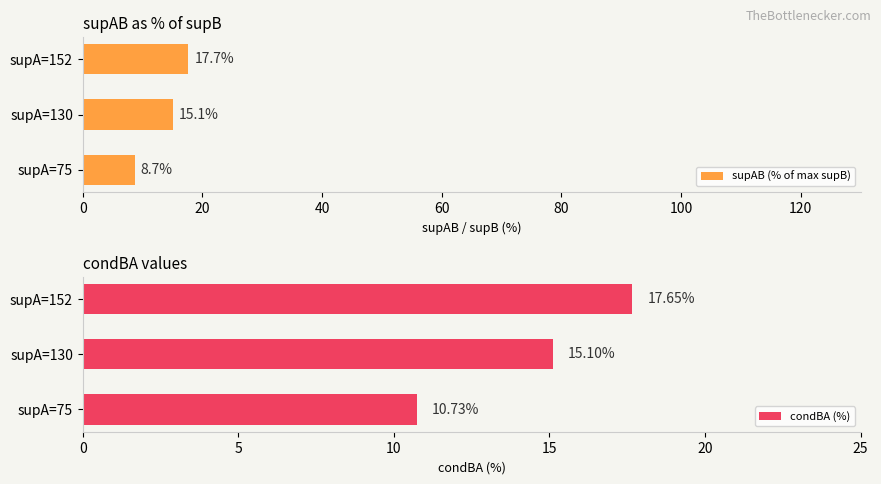

The value of supAB (% of max supB) at supA=152 is 17.7. True or false?

True